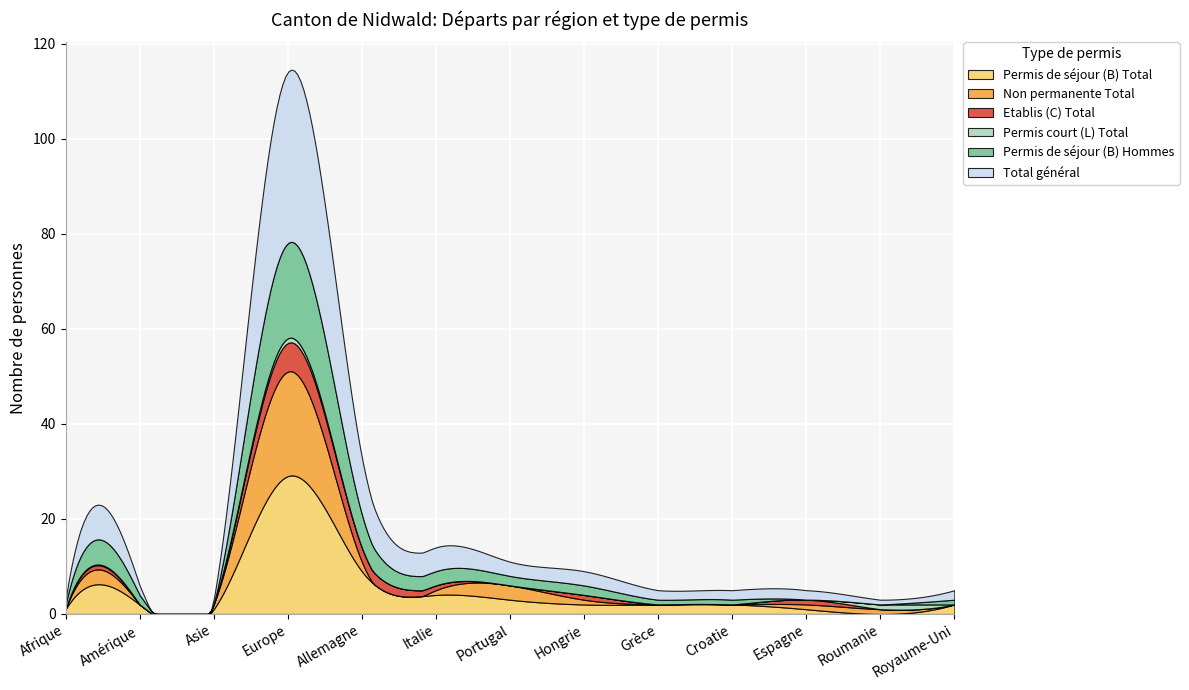

How many times do Etablis (C) Total and Non permanente Total cross each other?

1